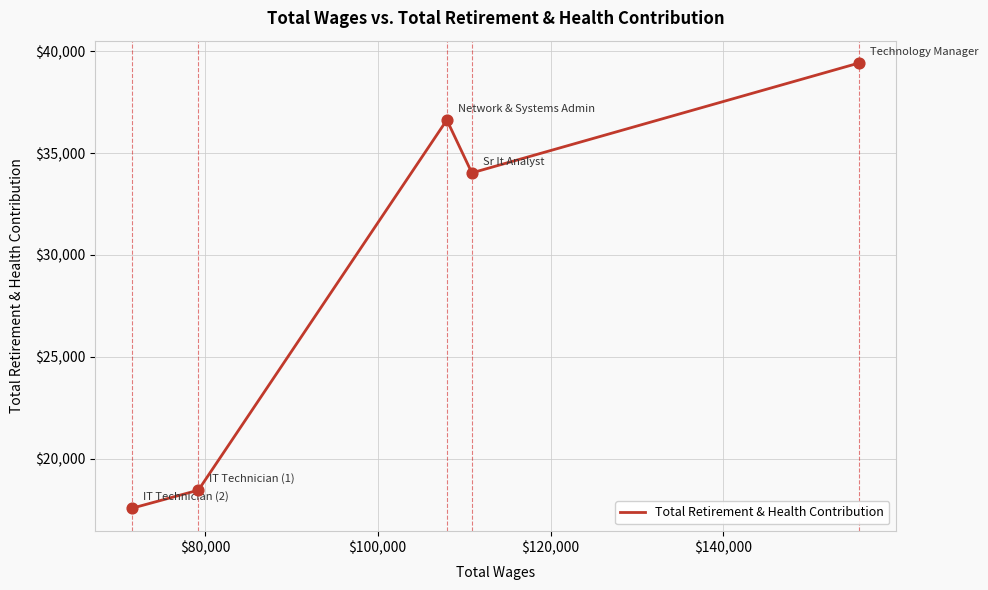

What is the difference between the second highest and minimum values?

19066